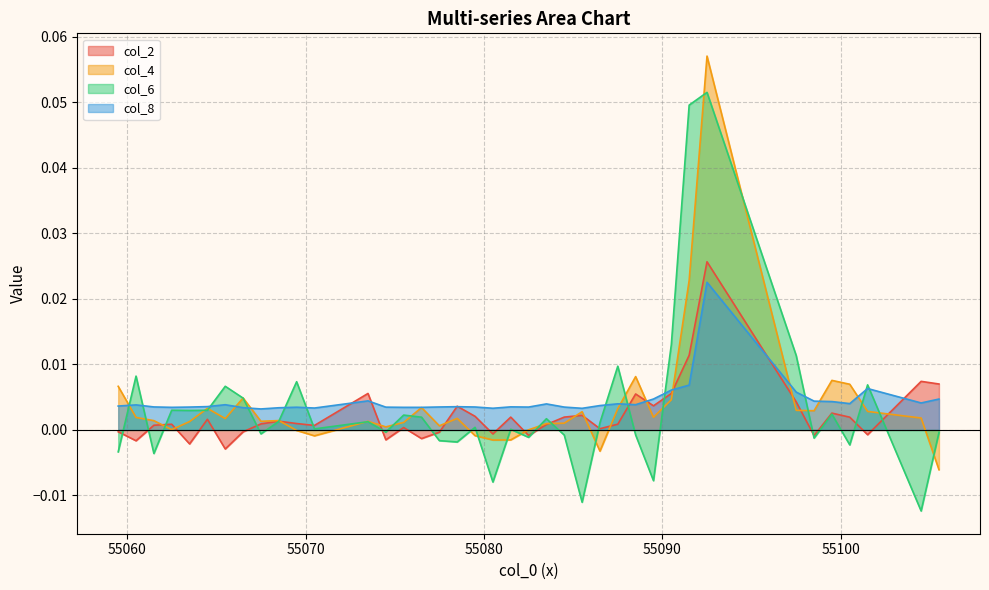

Which series changed the most between 55061.5 and 55105.5?

col_4